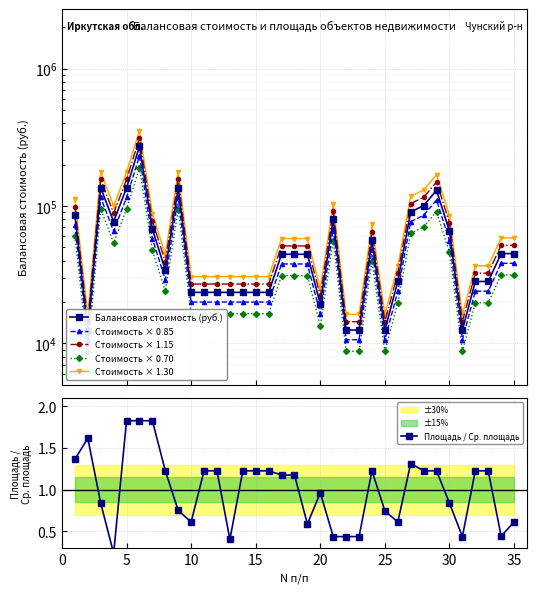

Is the value of Стоимость × 0.70 at 0 greater than the value of Площадь / Ср. площадь at 40?

Yes